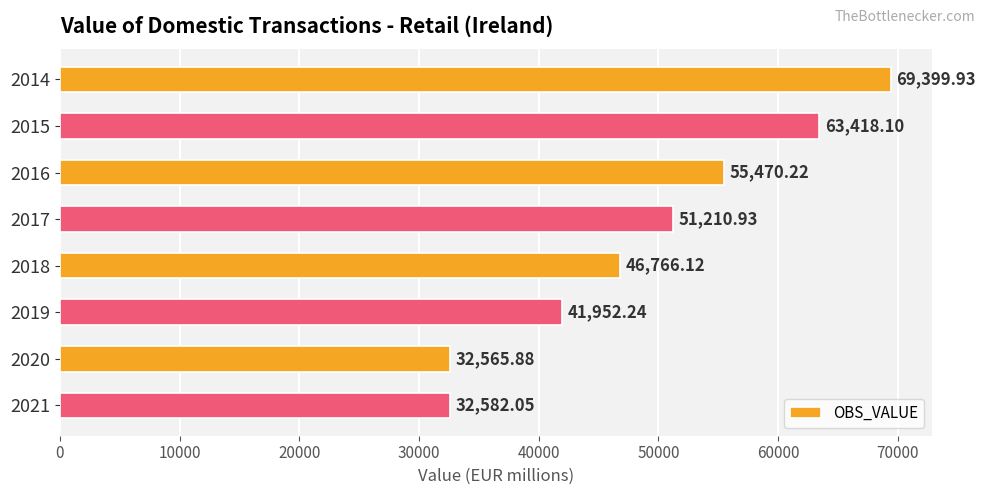

Which has a higher value, 2018 or 2016?

2016